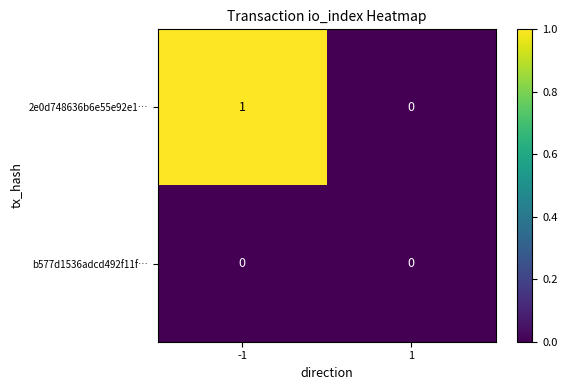

Which series has the largest total across all categories?

2e0d748636b6e55e92e1…